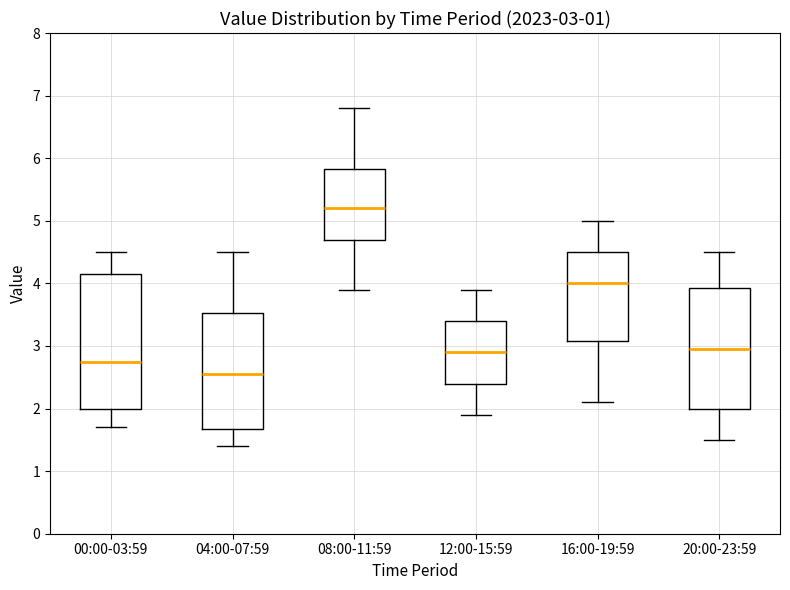

Which box's median line is the lowest?

04:00-07:59